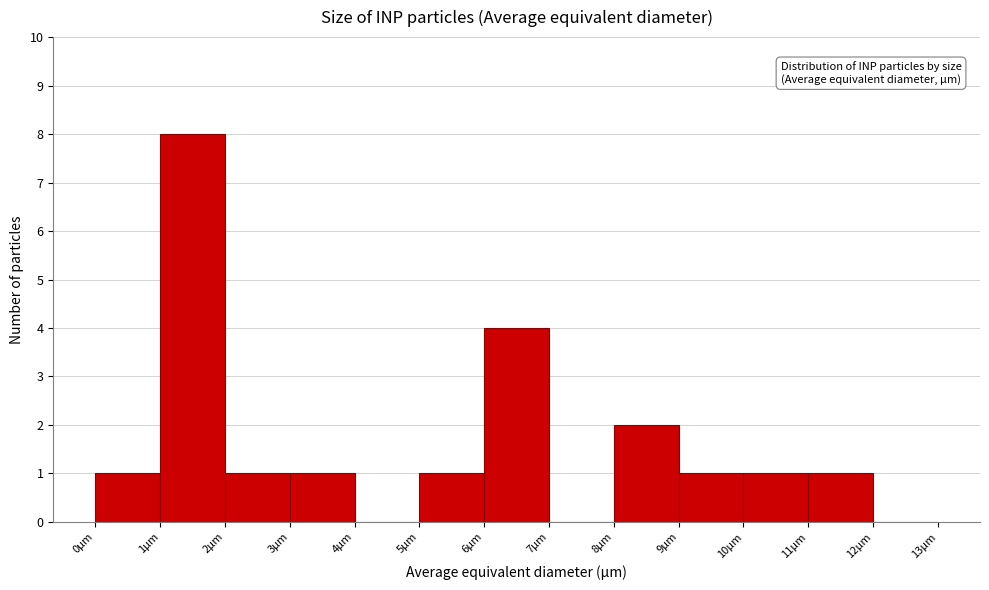

What is the height of the bar covering 8 to 9 on the x-axis? The values are not printed on the chart, so give them approximately, as read against the axis.

2